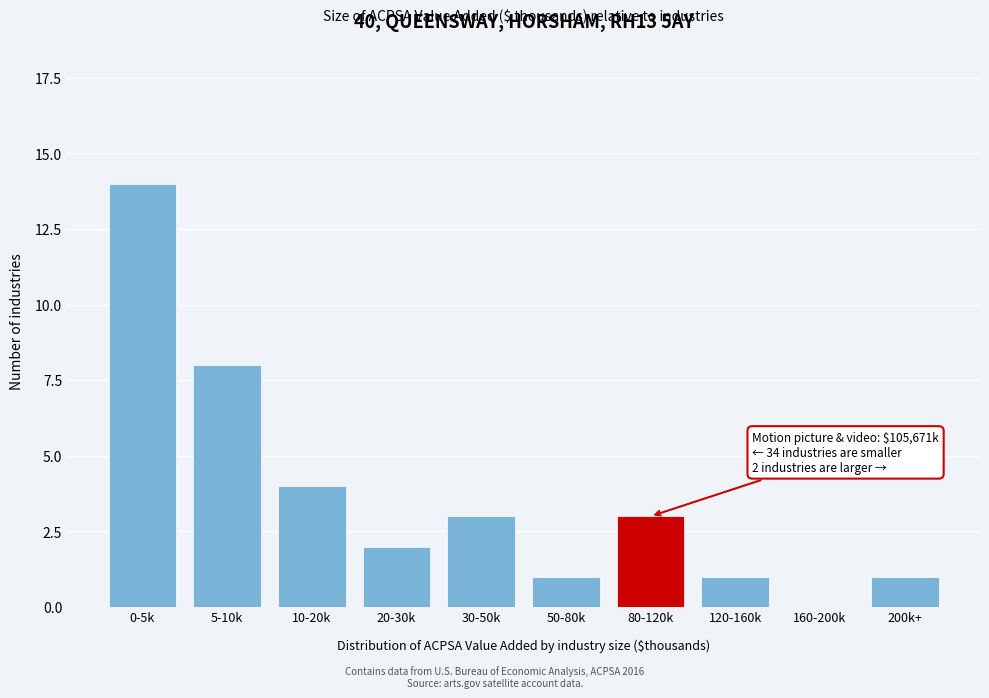

Reading left to right, transcribe all the data shown in this chart.

0-5k=14	5-10k=8	10-20k=4	20-30k=2	30-50k=3	50-80k=1	80-120k=3	120-160k=1	160-200k=0	200k+=1